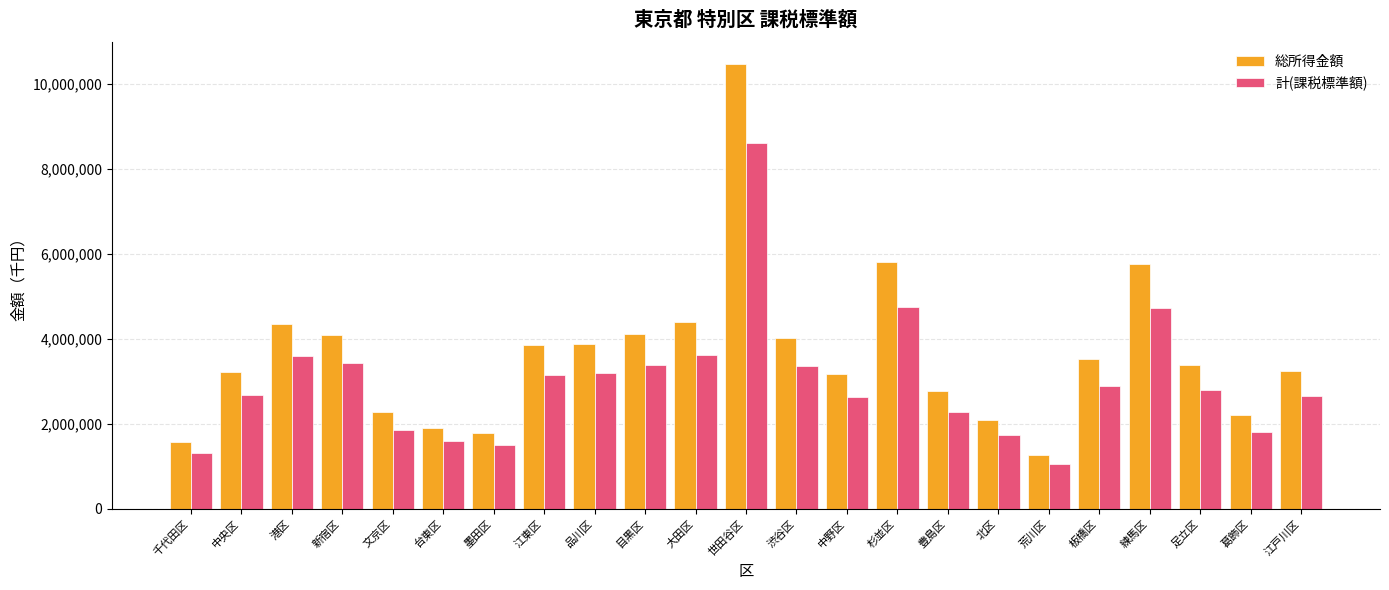

At how many categories does at least one series exceed 6907292?

1